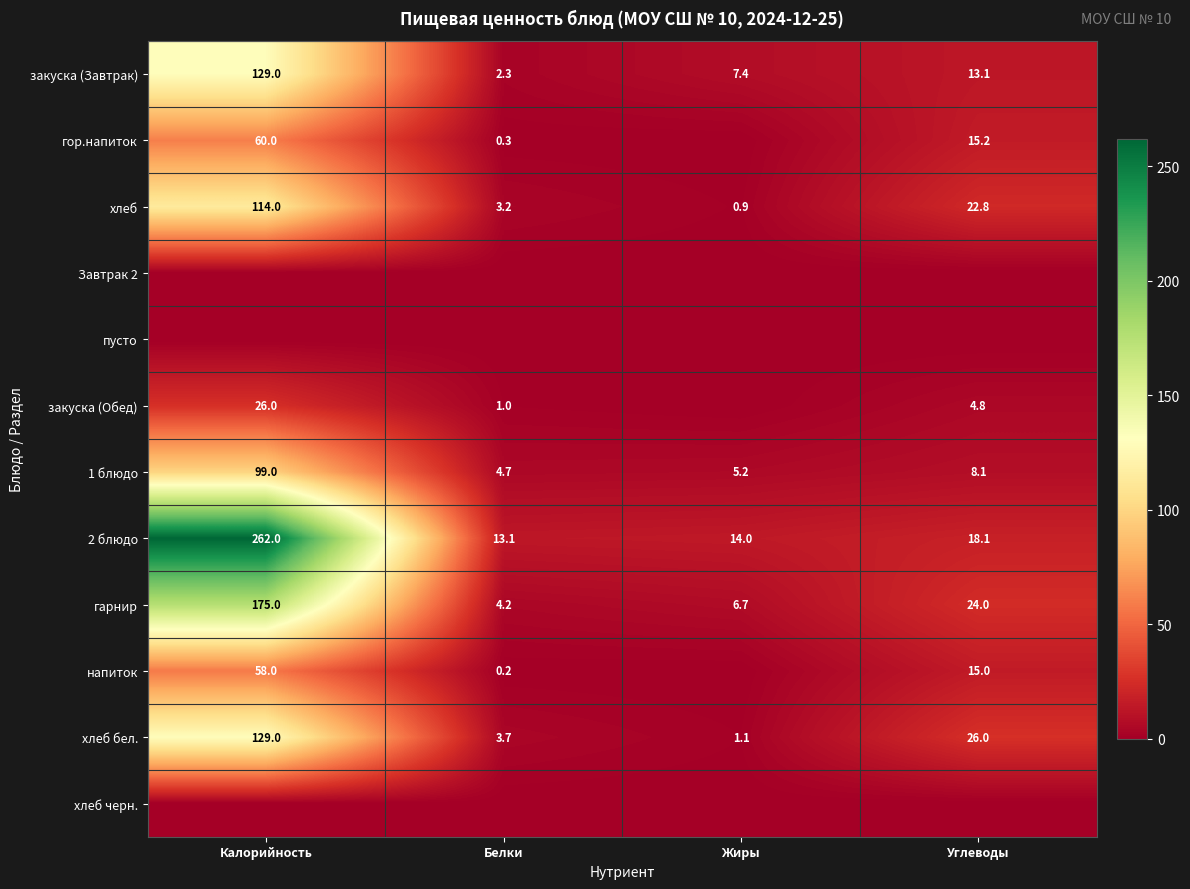

True or false: хлеб has a value of 114.0 at Калорийность.

True